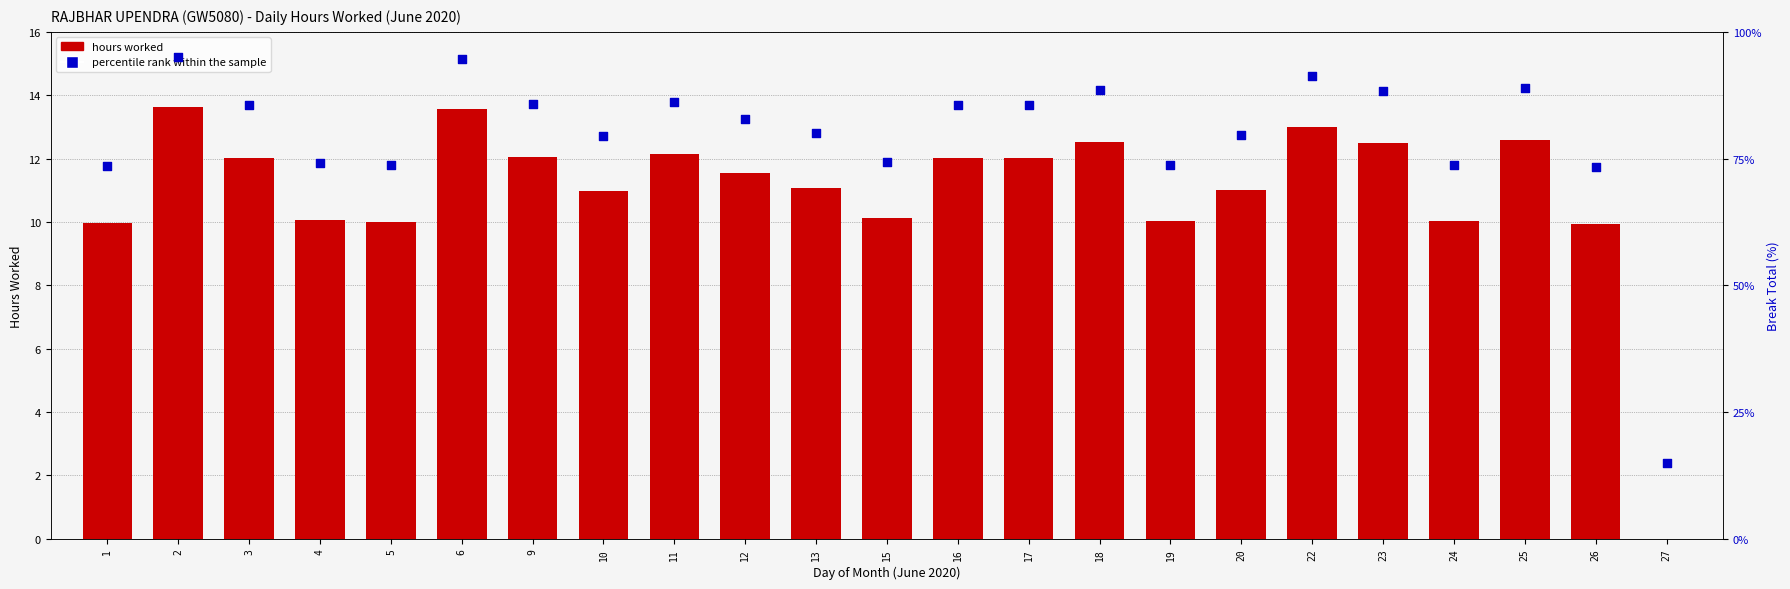

Is the value of percentile rank within the sample at 23 greater than the value of hours worked at 26?

Yes